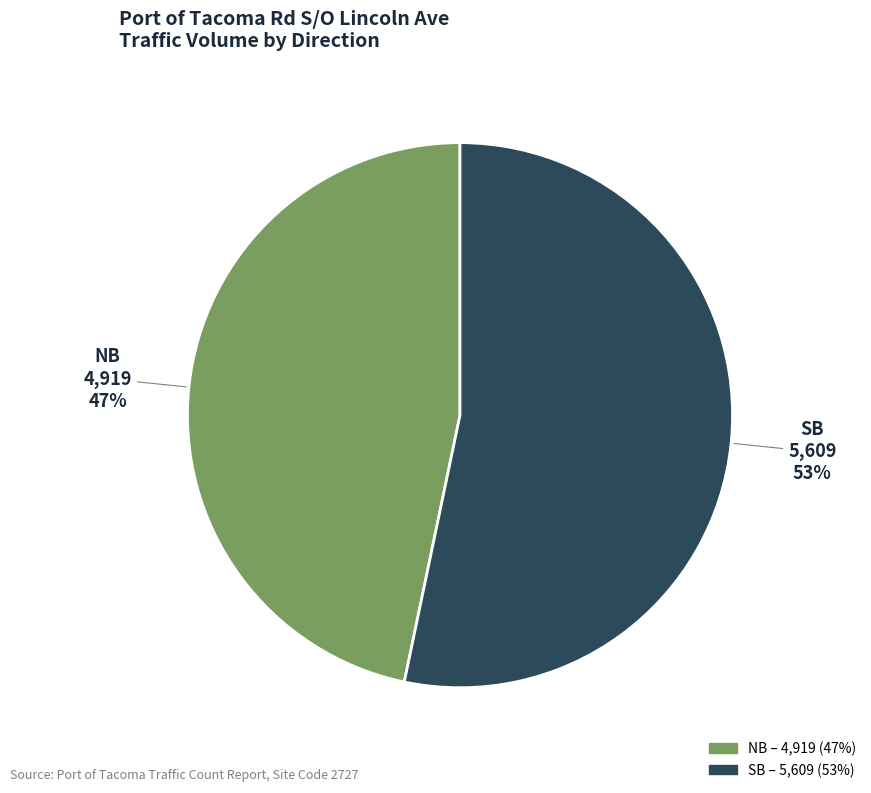

Count the number of slices in the pie.

2